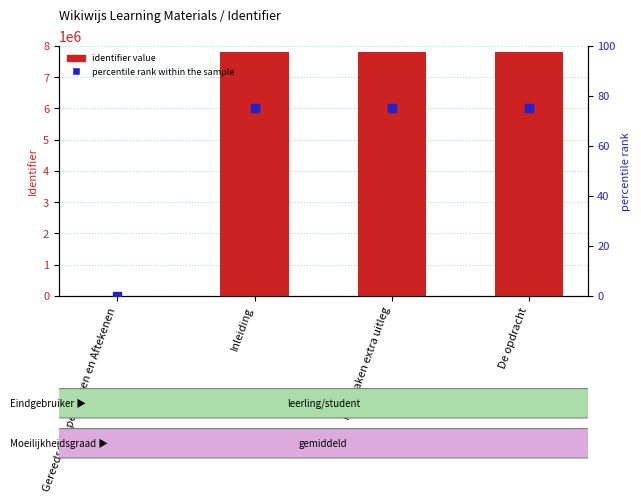

Which series has the widest spread of Y values?

identifier value